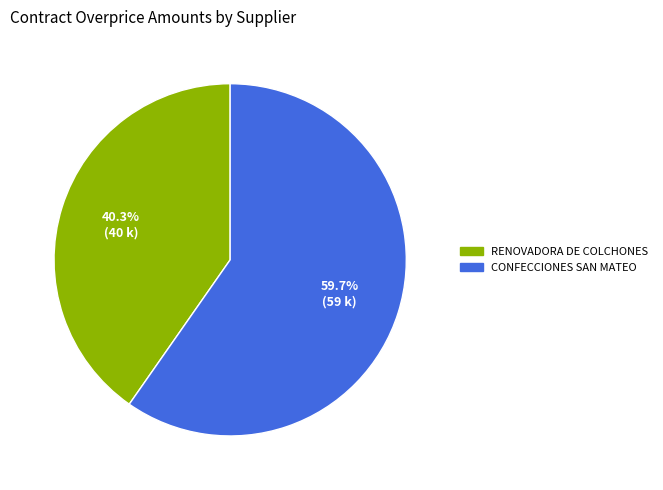

Does any single category account for the majority?

Yes